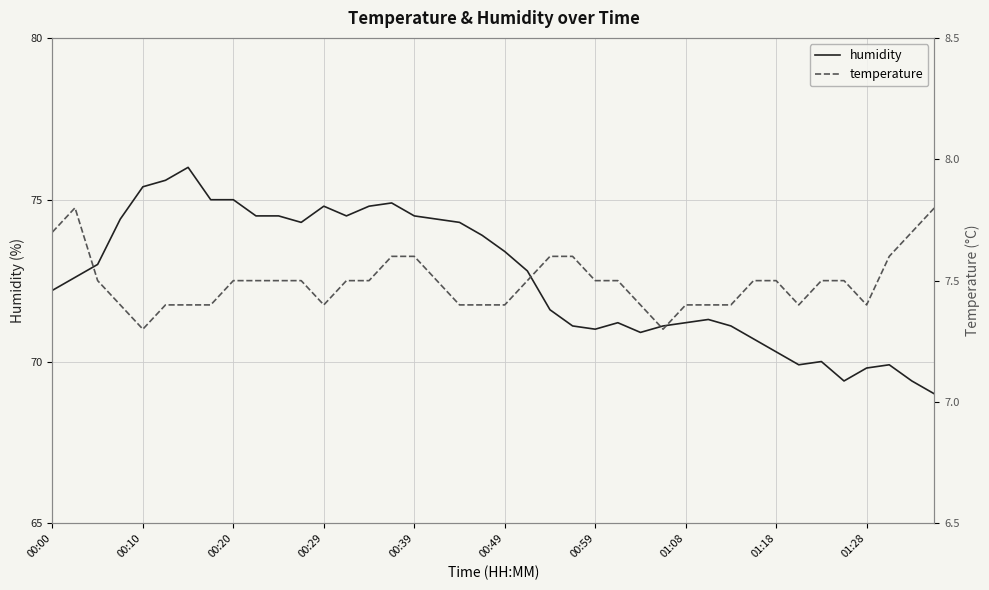

The humidity series shows 127.7 at 00:10. True or false?

False